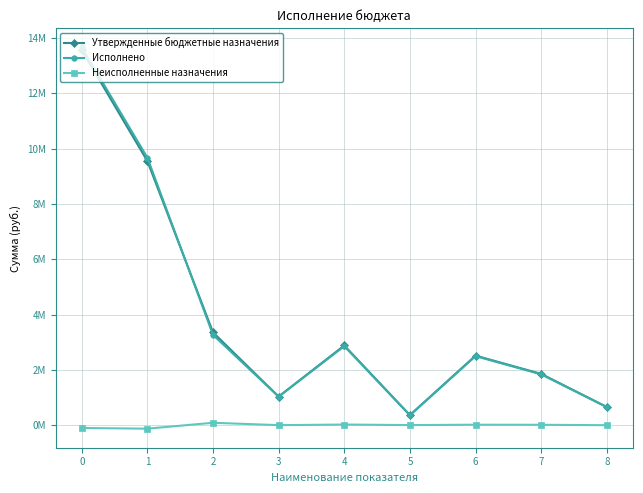

What is the value of the Утвержденные бюджетные назначения point at the 1st from the left?

13568068.5